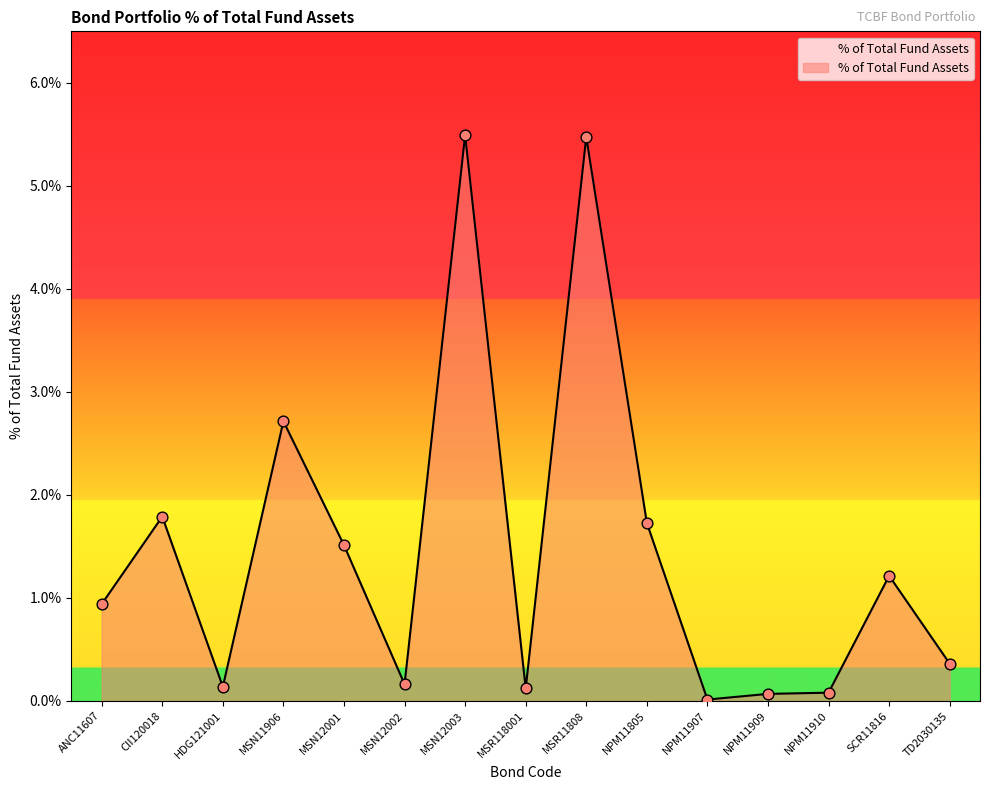

Between HDG121001 and TD2030135, which is larger?

TD2030135